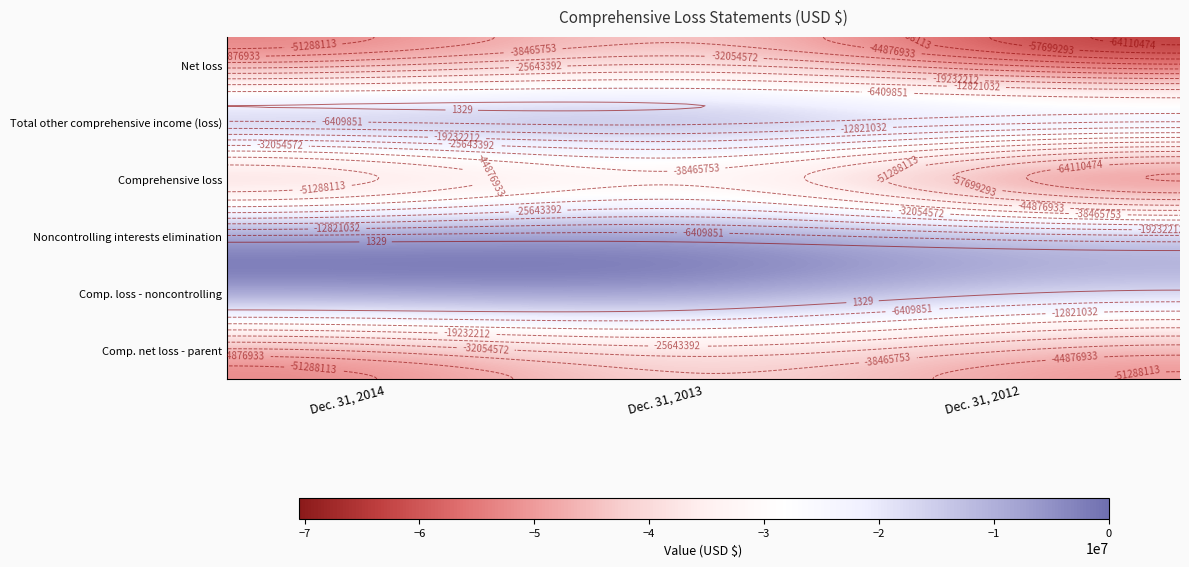

What is the sum of the Total other comprehensive income (loss) values at Dec. 31, 2014 and Dec. 31, 2012?

-4151014